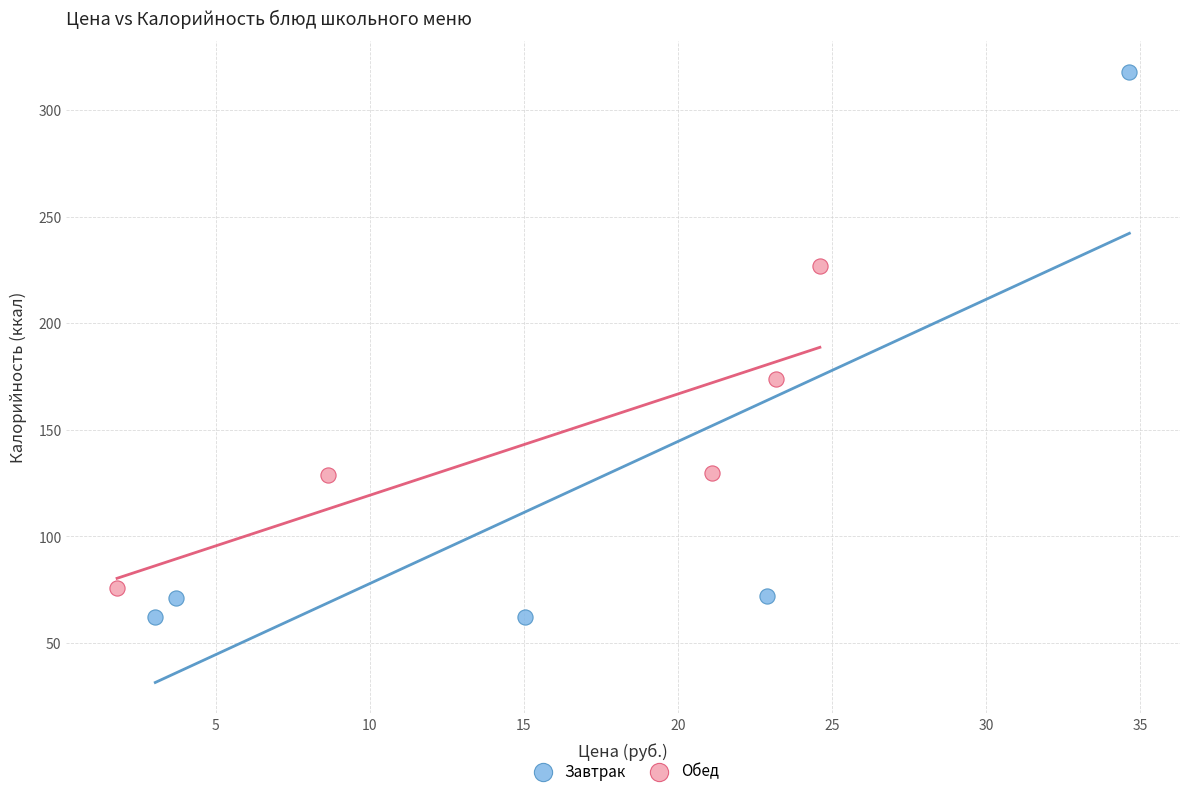

Which series reaches the maximum Y coordinate?

Завтрак